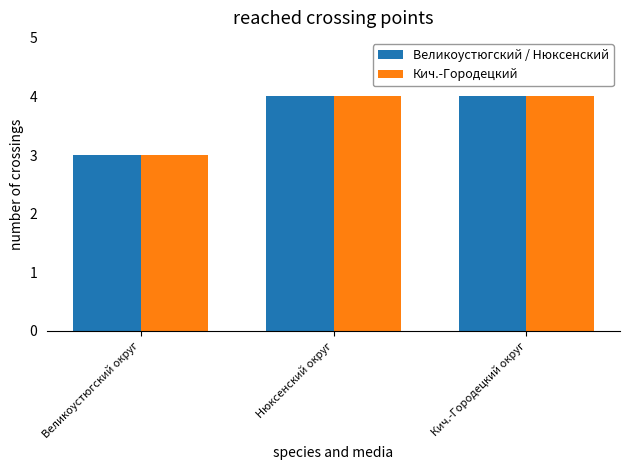

How many data points in Кич.-Городецкий are less than 4?

1